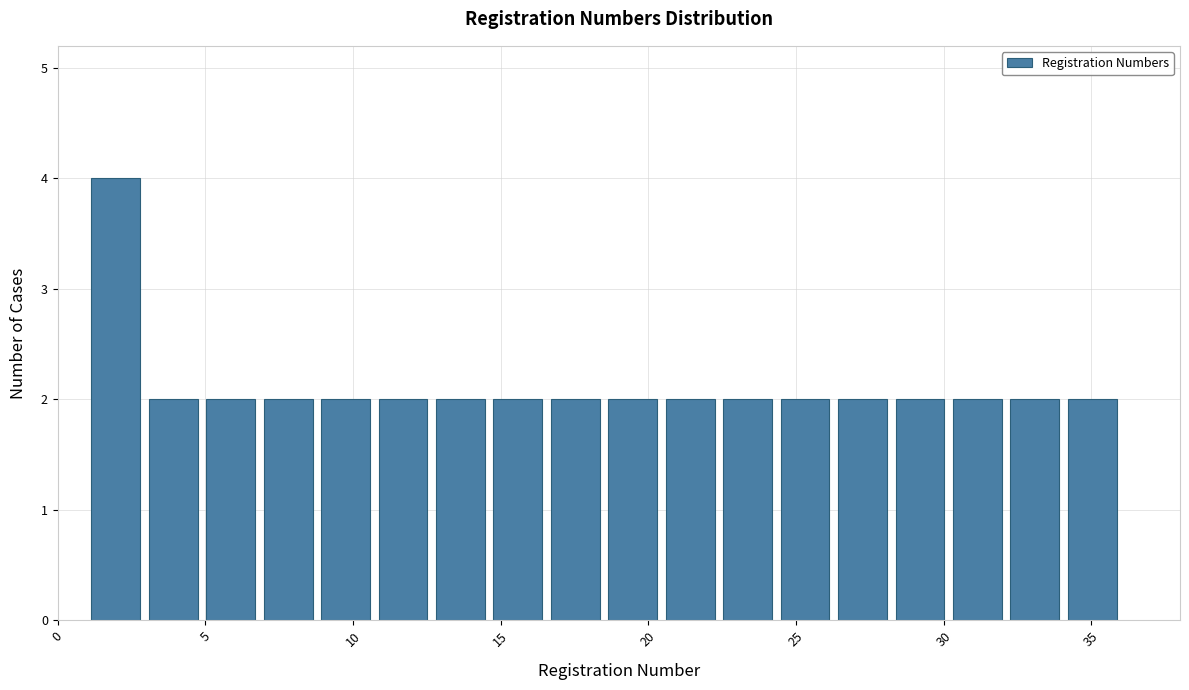

Read against the x-axis, roughly where is the centre of the tallest bar?

2.0